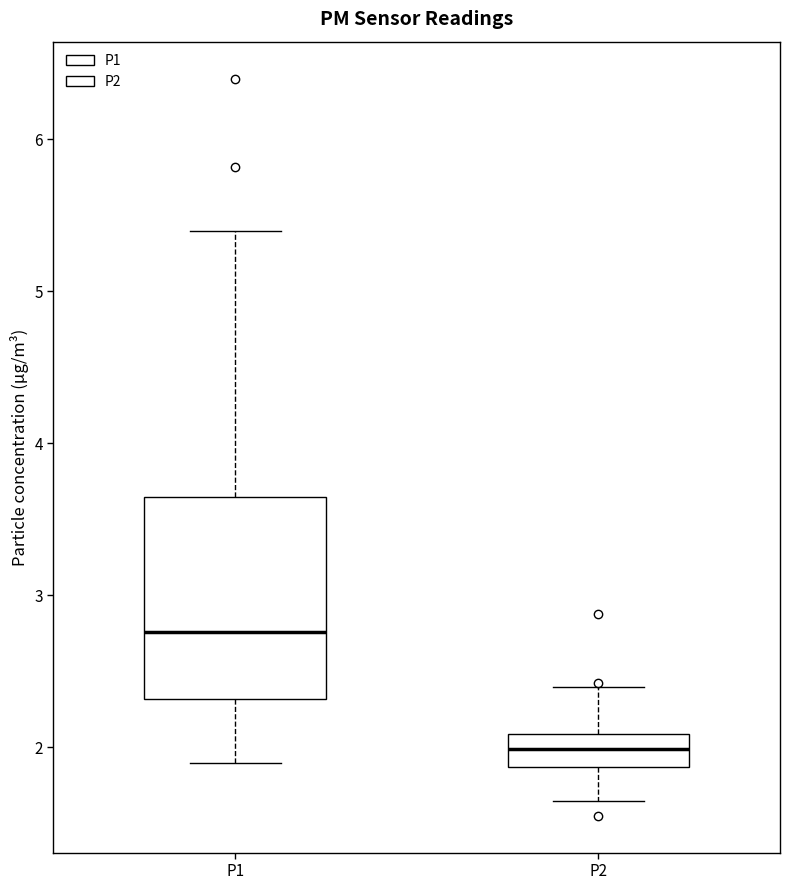

Where is the upper edge of the box for P2 on the y-axis? The values are not printed on the chart, so give them approximately, as read against the axis.

2.1